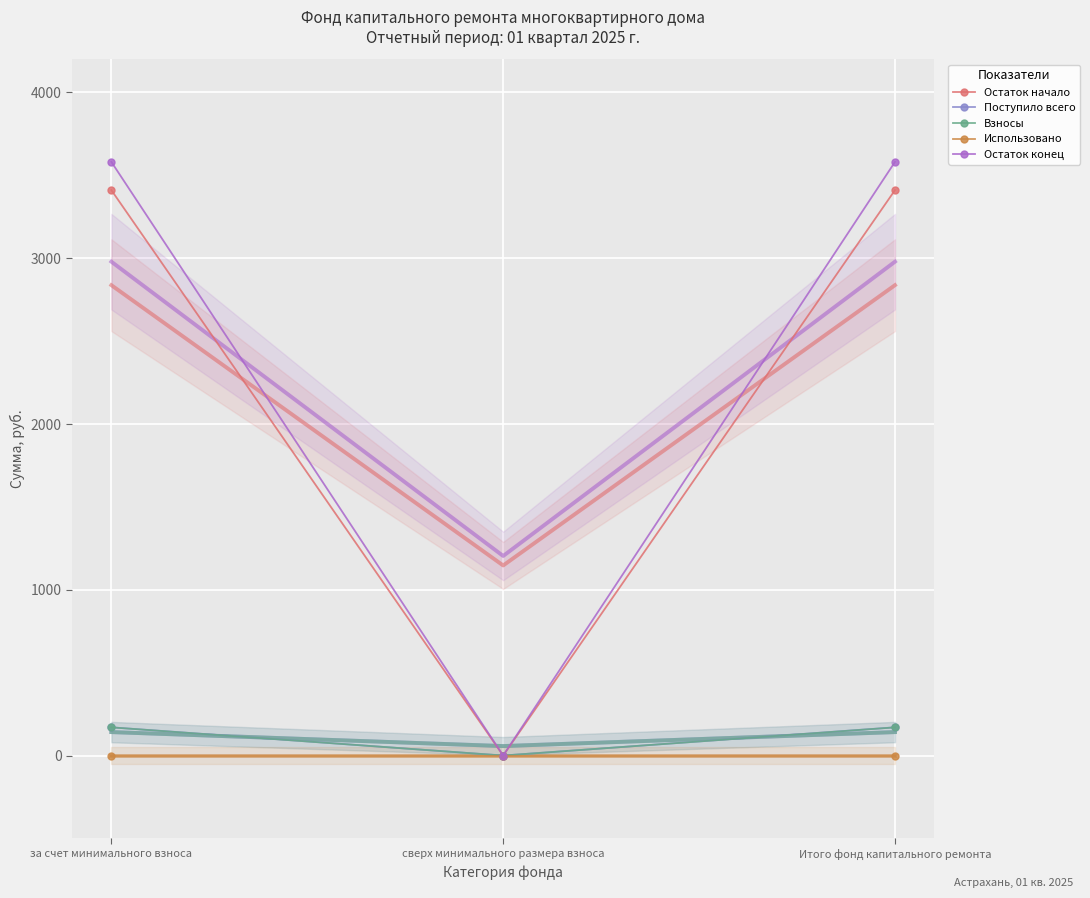

Which has a higher value, за счет минимального взноса or Итого фонд капитального ремонта?

за счет минимального взноса